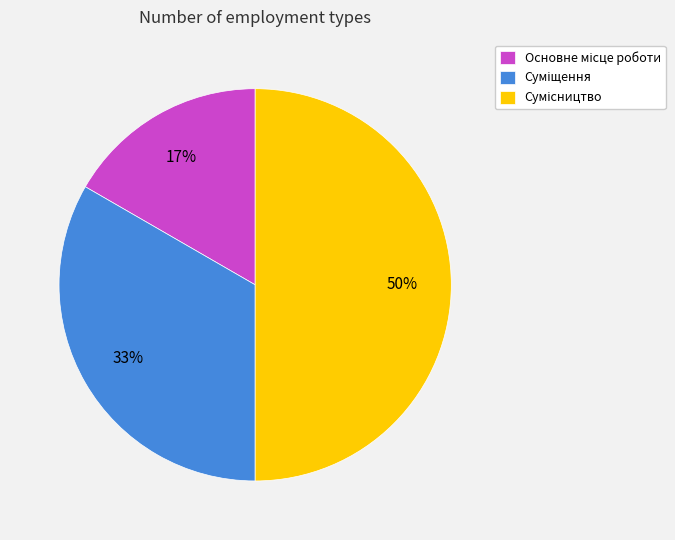

To the nearest percent, what is the difference between the largest and smallest slice percentages?

33%